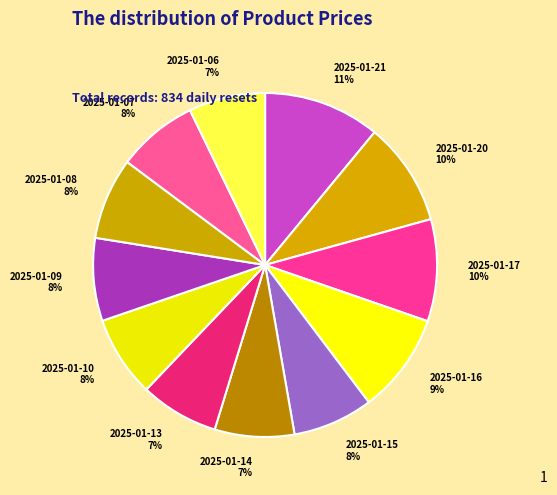

To the nearest percent, what is the difference between the 2025-01-15 and 2025-01-21 slice percentages?

3%